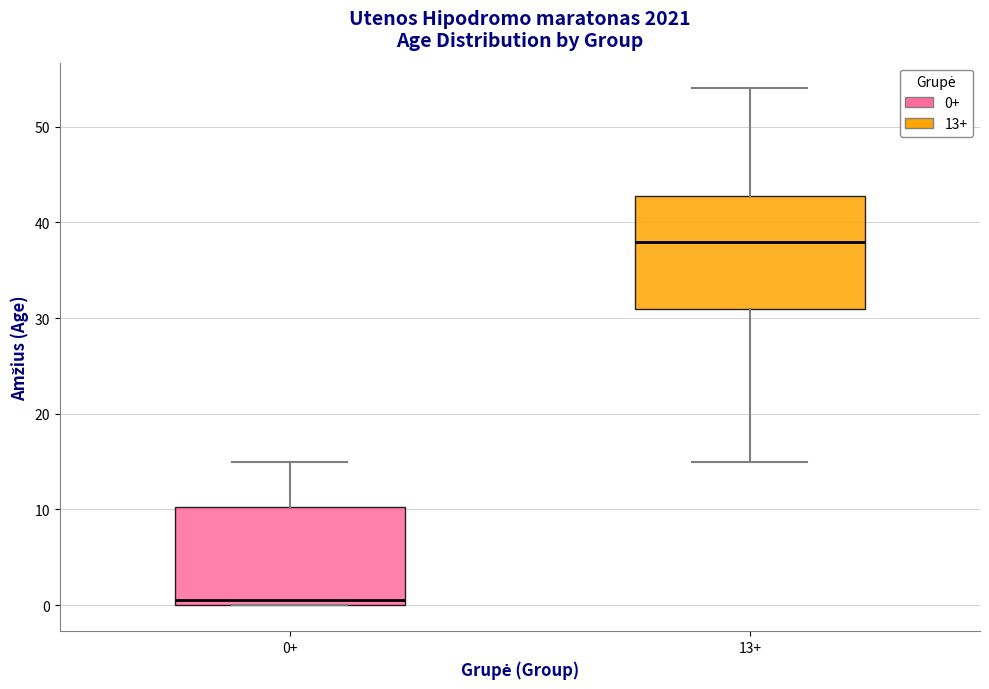

Reading left to right, transcribe this box plot: for each box, give where its median line is, the range the box spans, and where its two whiskers end, as read against the y-axis. The values are not printed on the chart, so give them approximately, as read against the axis.

0+: median 1, box 0 to 10, whiskers 0 to 15
13+: median 38, box 31 to 43, whiskers 15 to 54